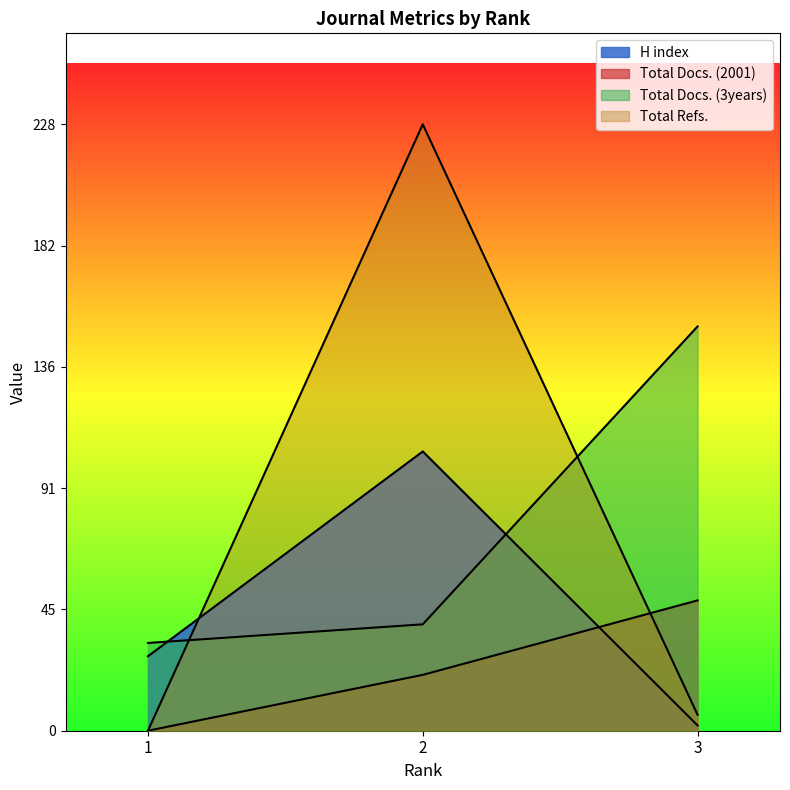

How many data points in Total Docs. (2001) are less than 21?

1